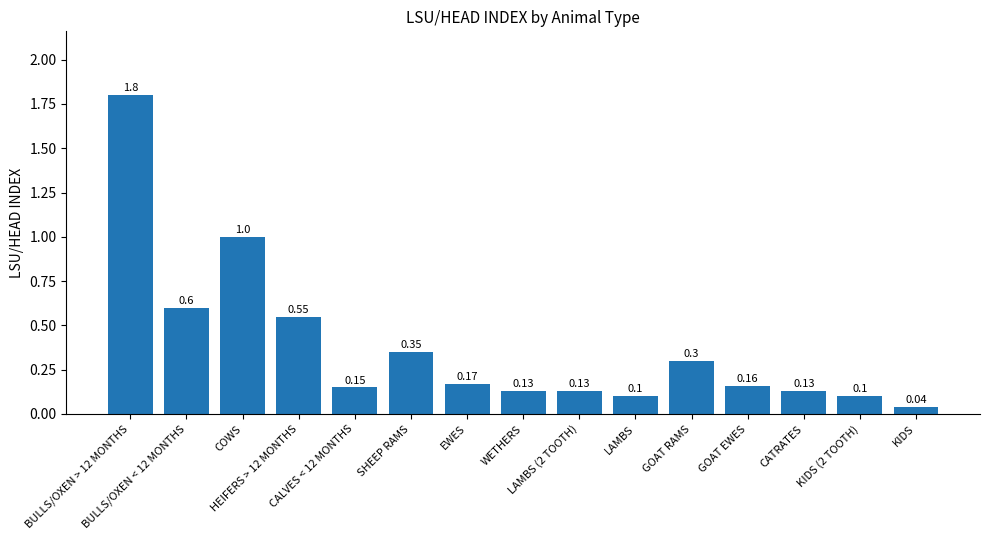

What is the sum of all values?

5.7